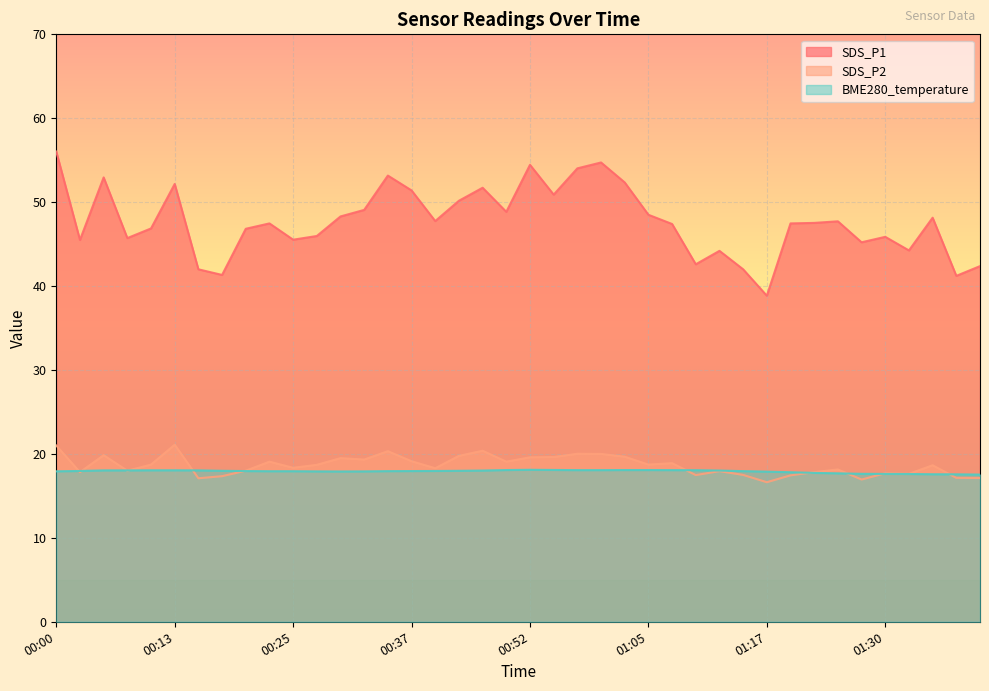

Reading left to right, what are all the values shown in this chart?

SDS_P1: 00:00=56.0	00:03=45.5	00:05=53.0	00:08=45.7	00:10=46.9	00:13=52.2	00:15=42.0	00:18=41.3	00:20=46.8	00:23=47.5	00:25=45.5	00:27=46.0	00:30=48.3	00:32=49.1	00:35=53.2	00:37=51.4	00:42=47.8	00:45=50.2	00:47=51.7	00:50=48.9	00:52=54.5	00:55=50.9	00:57=54.0	01:00=54.7	01:02=52.4	01:05=48.5	01:07=47.4	01:10=42.6	01:12=44.2	01:15=42.0	01:17=38.9	01:20=47.5	01:22=47.5	01:25=47.7	01:27=45.2	01:30=45.9	01:32=44.2	01:35=48.1	01:37=41.2	01:40=42.4
SDS_P2: 00:00=21.0	00:03=17.8	00:05=19.9	00:08=18.0	00:10=18.7	00:13=21.1	00:15=17.1	00:18=17.4	00:20=18.0	00:23=19.1	00:25=18.4	00:27=18.7	00:30=19.5	00:32=19.3	00:35=20.3	00:37=19.1	00:42=18.3	00:45=19.8	00:47=20.4	00:50=19.1	00:52=19.6	00:55=19.6	00:57=20.0	01:00=20.0	01:02=19.7	01:05=18.7	01:07=18.9	01:10=17.5	01:12=17.9	01:15=17.5	01:17=16.6	01:20=17.4	01:22=17.8	01:25=18.1	01:27=16.9	01:30=17.7	01:32=17.6	01:35=18.6	01:37=17.1	01:40=17.1
BME280_temperature: 00:00=17.9	00:03=18.0	00:05=18.0	00:08=18.0	00:10=18.1	00:13=18.1	00:15=18.0	00:18=18.0	00:20=18.0	00:23=17.9	00:25=17.9	00:27=17.9	00:30=17.9	00:32=17.9	00:35=17.9	00:37=18.0	00:42=18.0	00:45=18.0	00:47=18.0	00:50=18.1	00:52=18.1	00:55=18.1	00:57=18.1	01:00=18.1	01:02=18.1	01:05=18.1	01:07=18.1	01:10=18.1	01:12=18.0	01:15=17.9	01:17=17.9	01:20=17.8	01:22=17.7	01:25=17.7	01:27=17.6	01:30=17.6	01:32=17.6	01:35=17.6	01:37=17.6	01:40=17.5